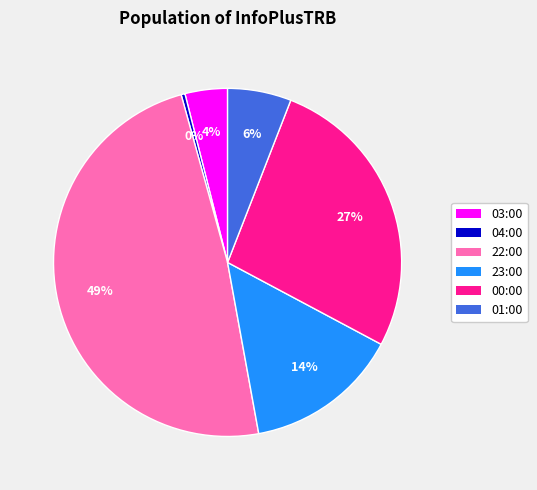

What is the largest slice in the pie chart?

22:00